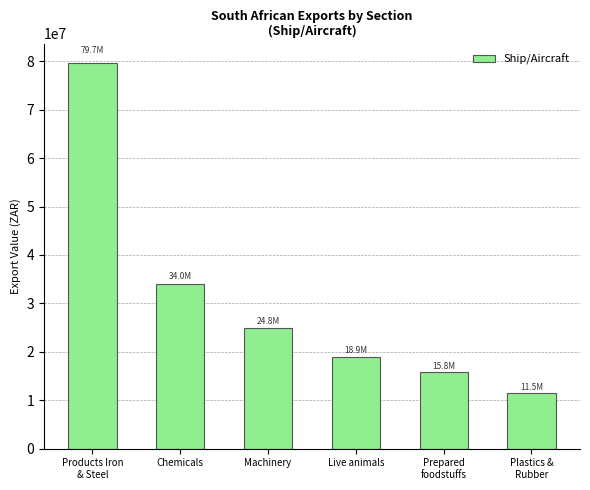

Is it true that the value at Products Iron
& Steel is 79678918?

True